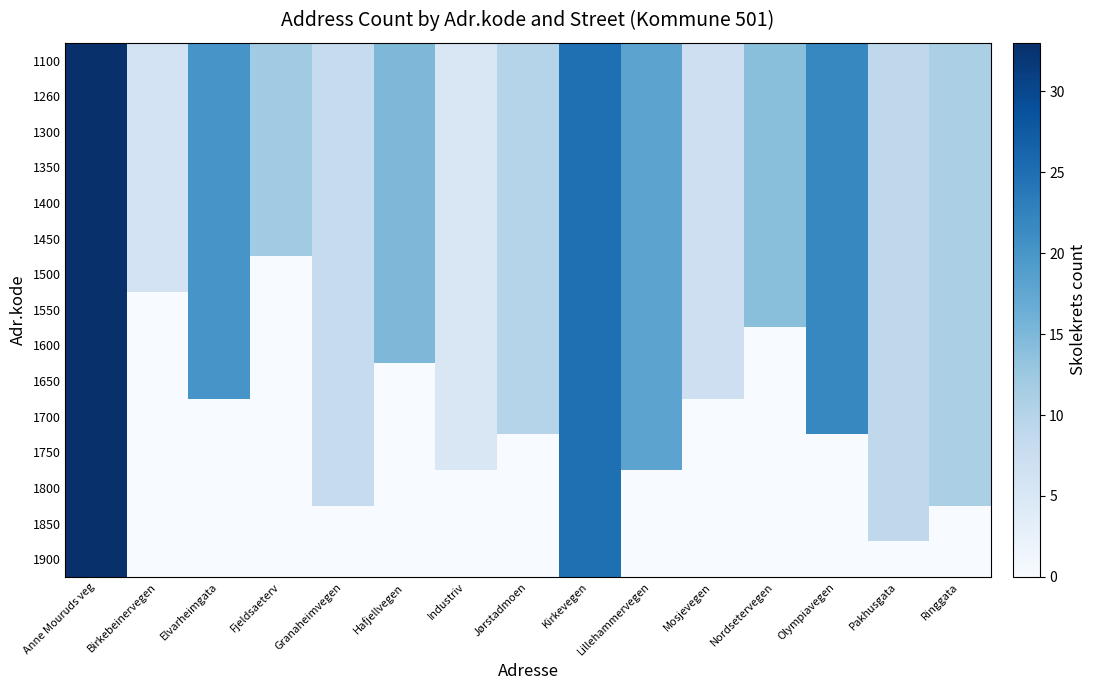

Count the number of data series in this chart.

15